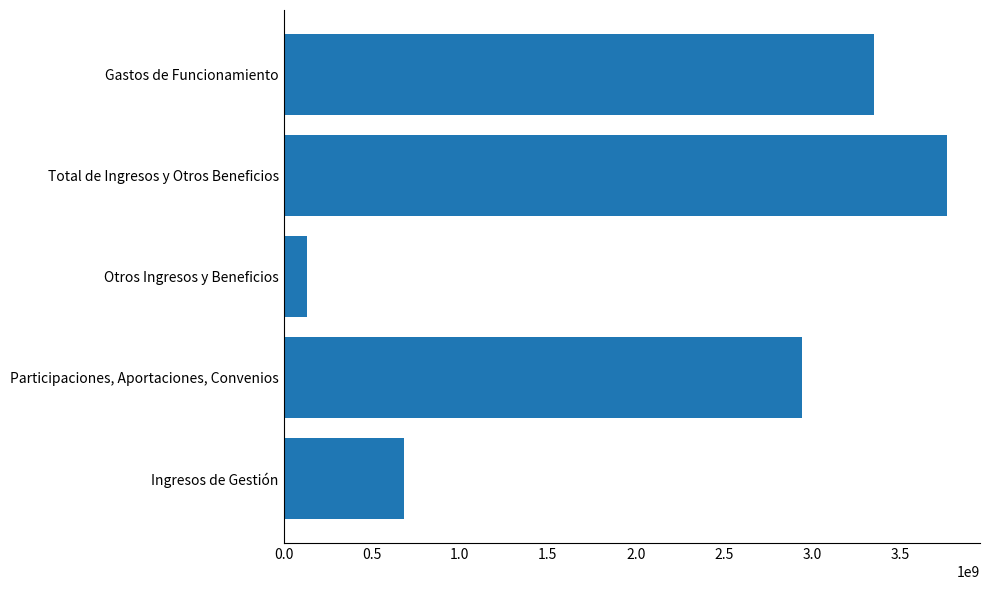

Rank the categories by value from lowest to highest.

Otros Ingresos y Beneficios, Ingresos de Gestión, Participaciones, Aportaciones, Convenios, Gastos de Funcionamiento, Total de Ingresos y Otros Beneficios